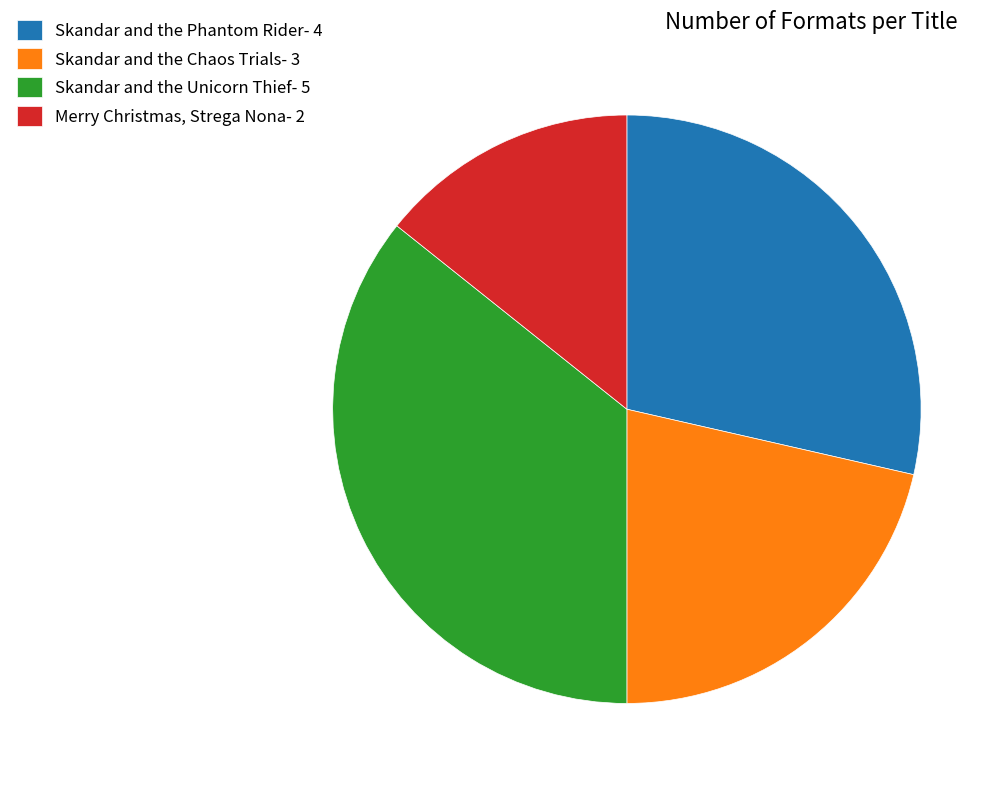

True or false: Skandar and the Chaos Trials- 3 accounts for 28% of the total.

False